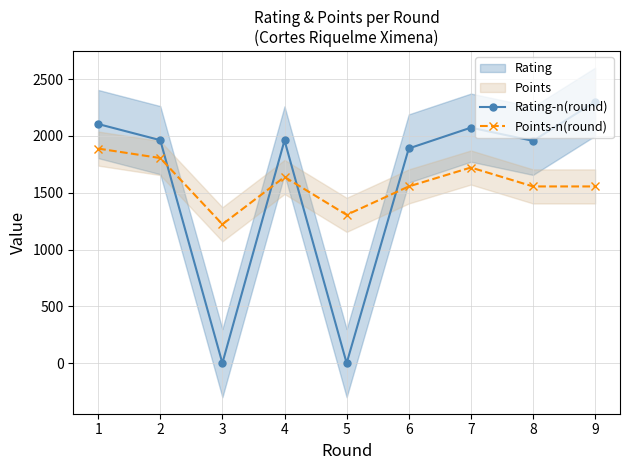

List the series in order of their overall mean, highest first.

Rating-n(round), Points-n(round)